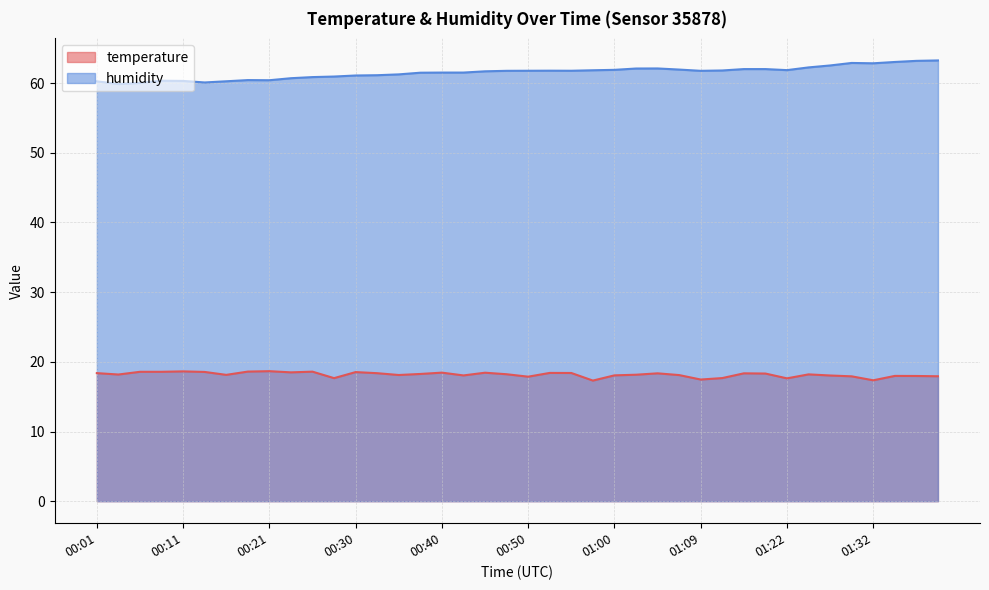

What is the total value across all series at 01:27?

80.6